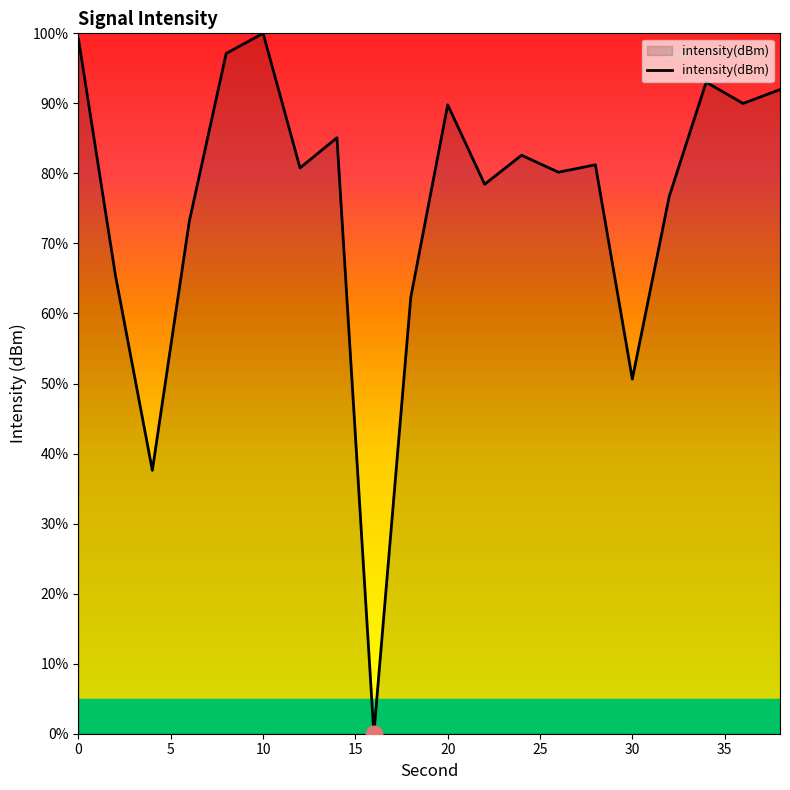

What is the difference between the maximum and minimum values?

100.0